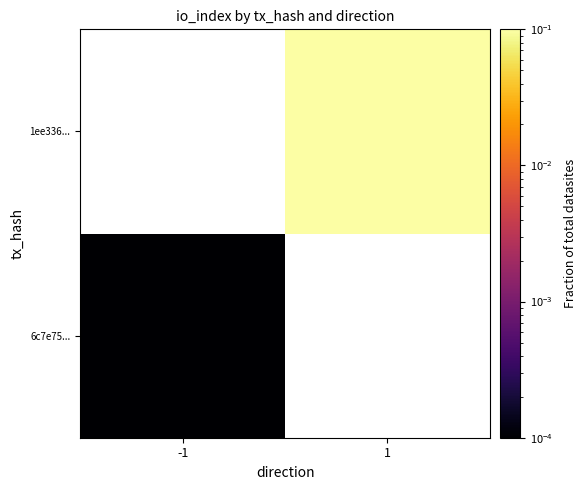

Which category has the highest value in the 1ee336... series?

-1